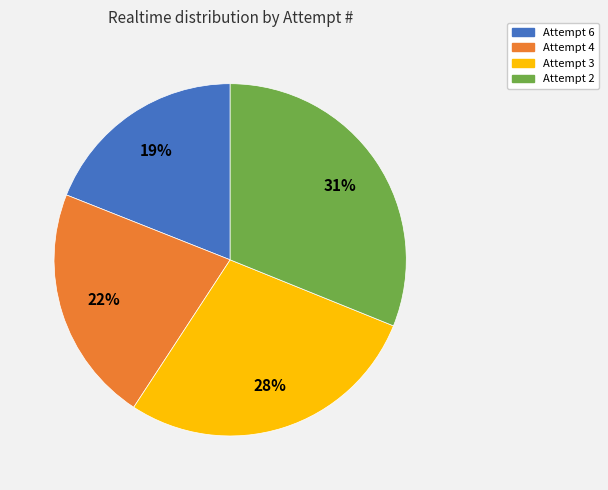

What percentage is the Attempt 6 slice, to the nearest percent?

19%